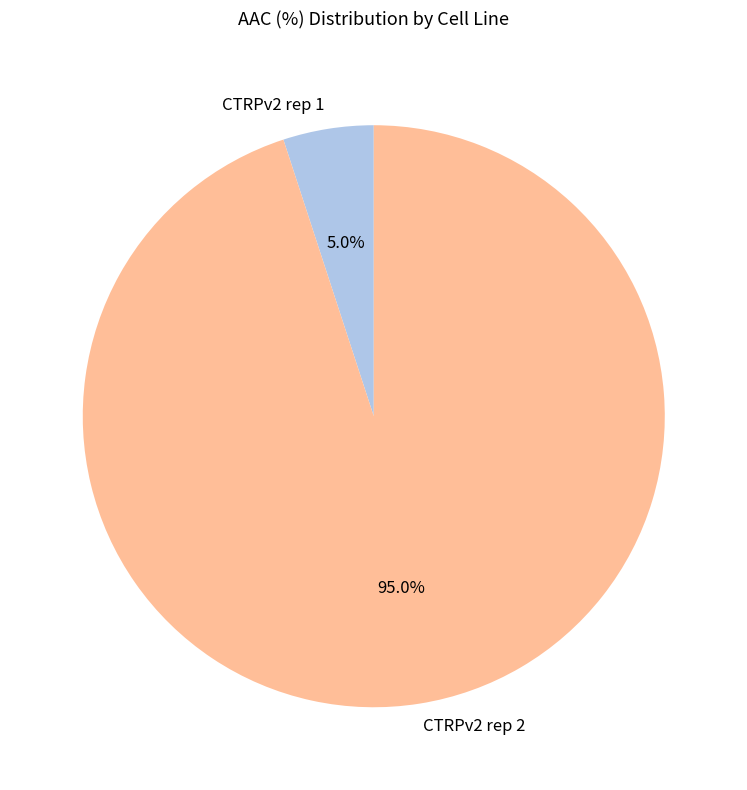

True or false: CTRPv2 rep 2 accounts for 95% of the total.

True